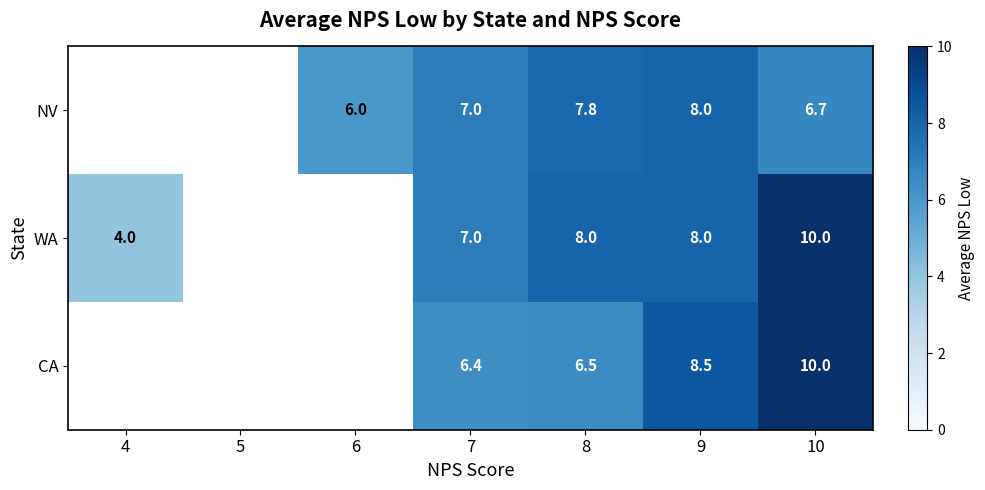

Is it true that CA equals 6.2 at 10?

False